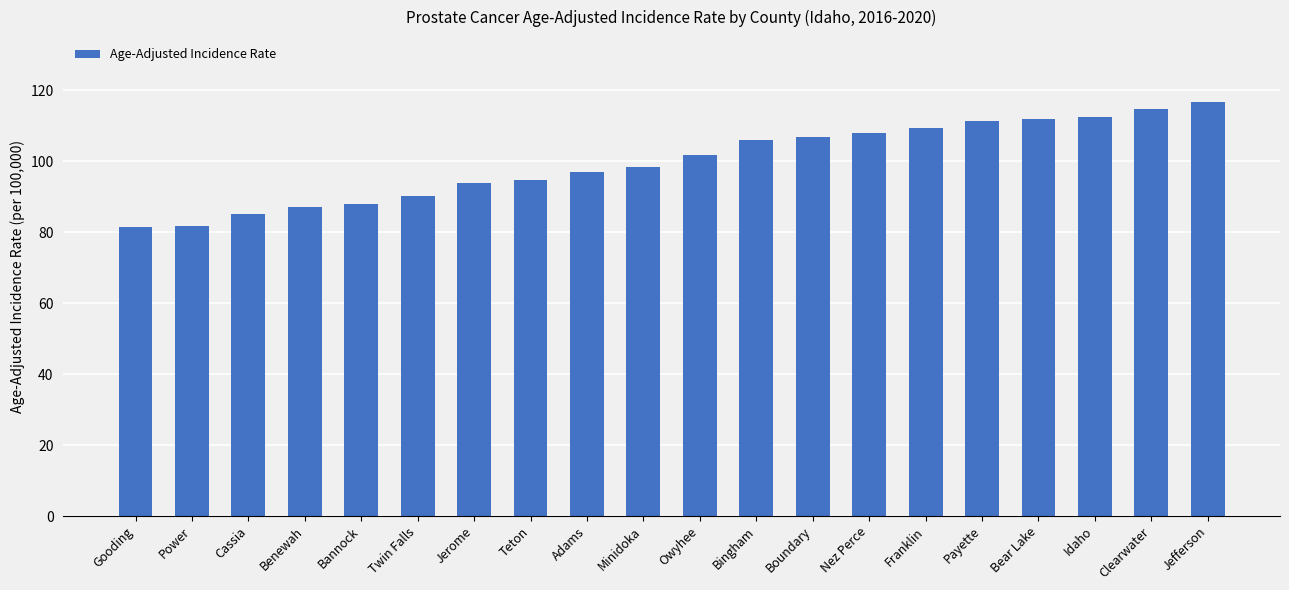

True or false: the data shows 114.8 at Clearwater.

True